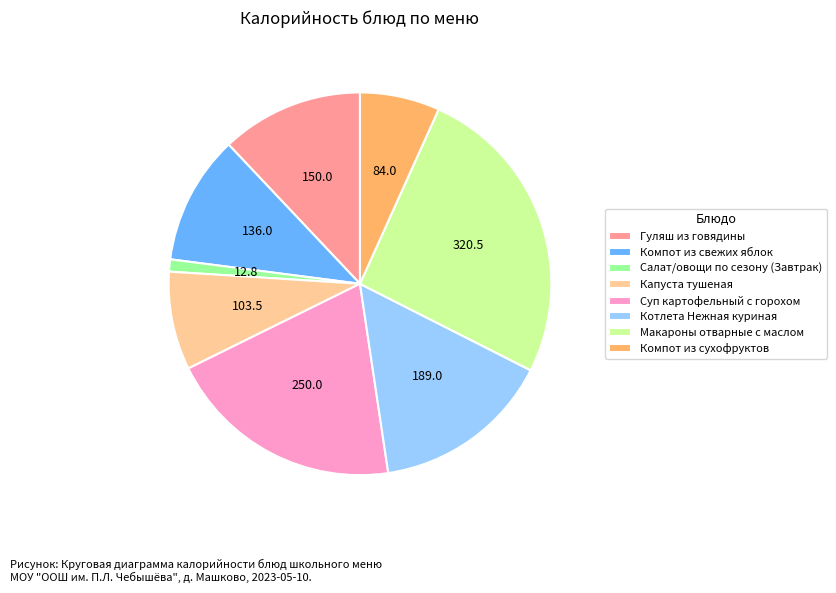

Is it true that Суп картофельный с горохом is 31% of the pie?

False